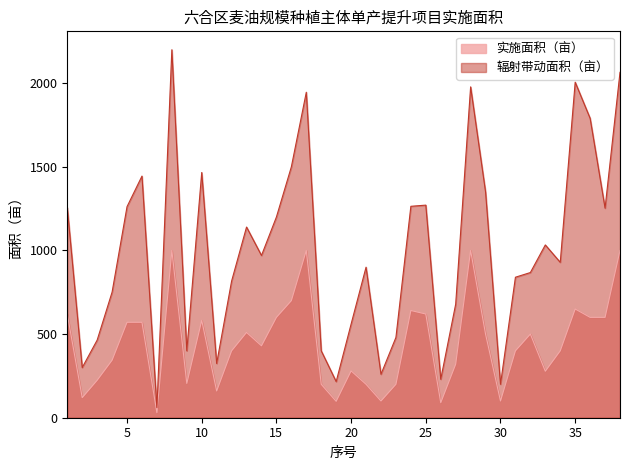

Does the chart display data point markers on the line(s)?

No